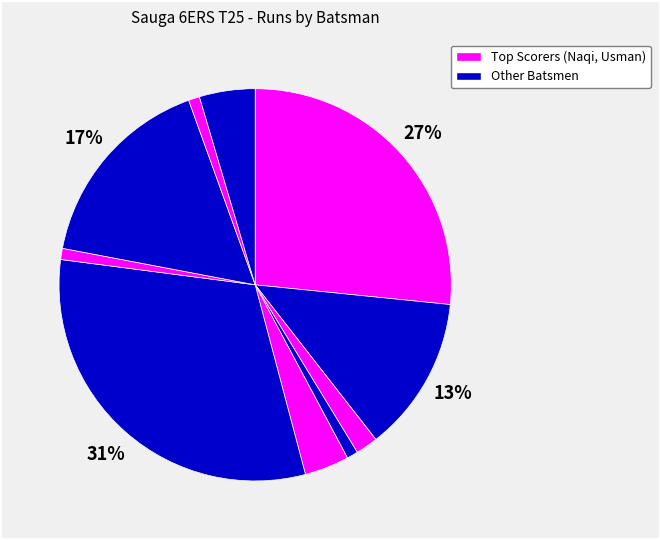

To the nearest percent, what is the difference between the largest and smallest slice percentages?

30%